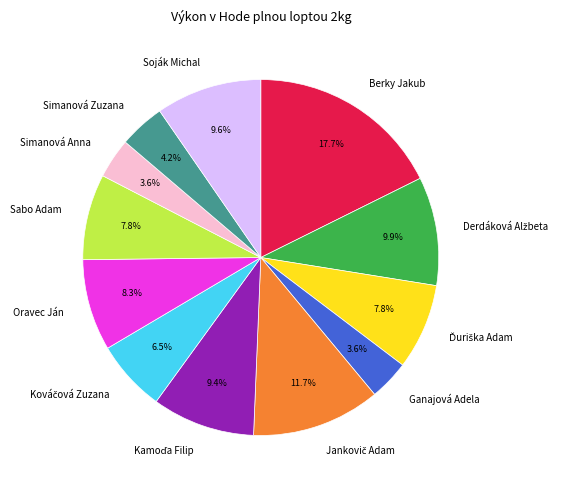

To the nearest percent, what is the combined percentage of Simanová Anna and Sabo Adam?

11%